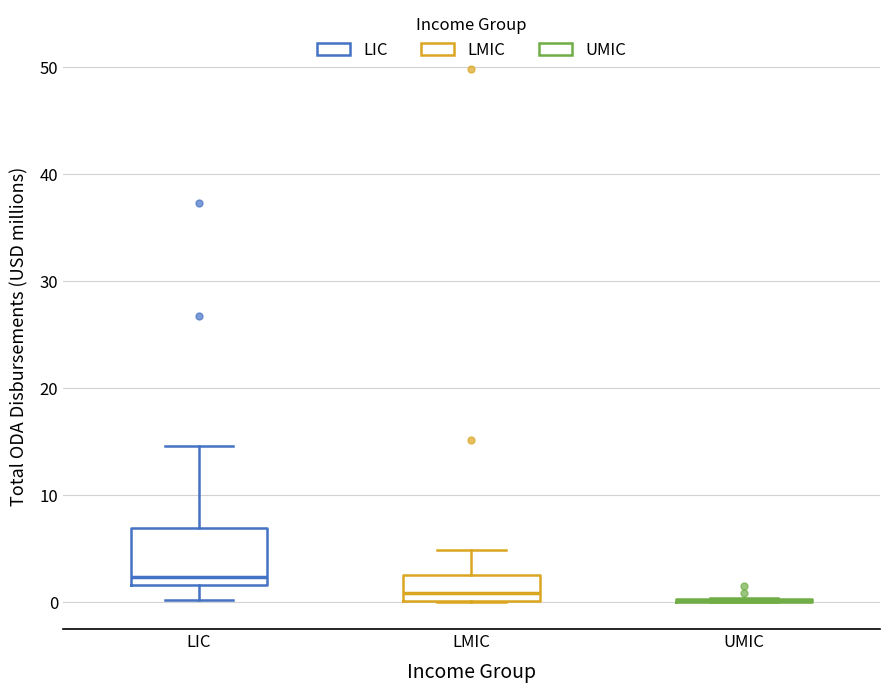

Which box is the tallest, from its lower edge to its upper edge?

LIC